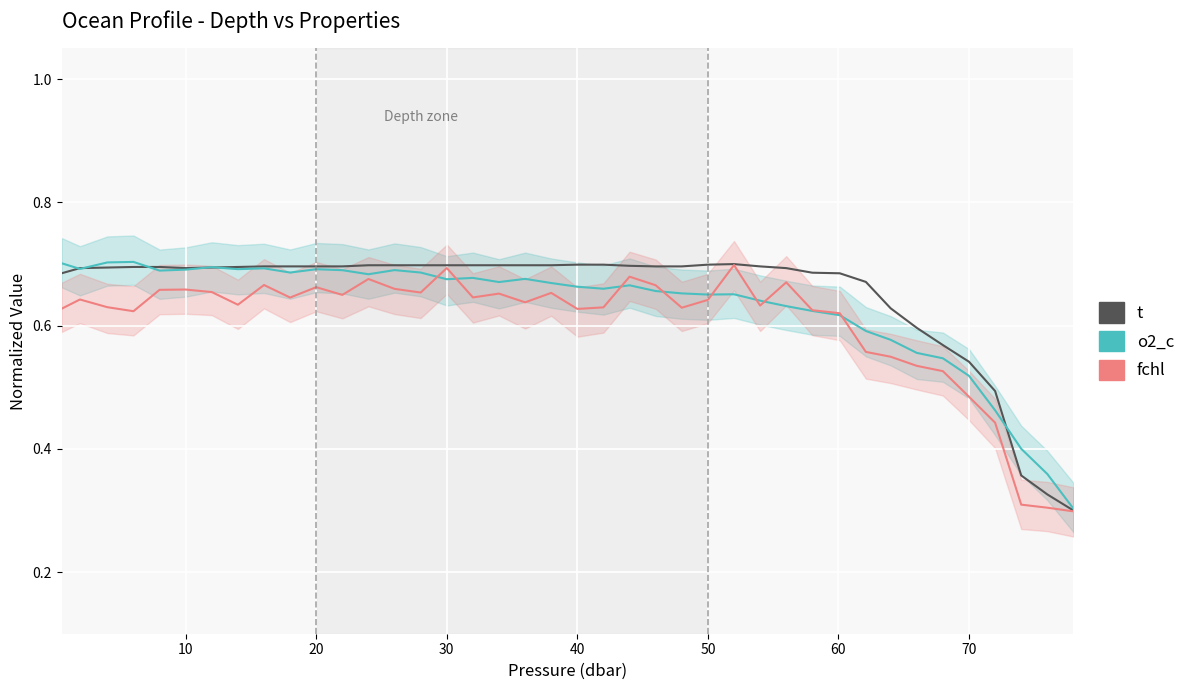

How many series are shown in this chart?

3